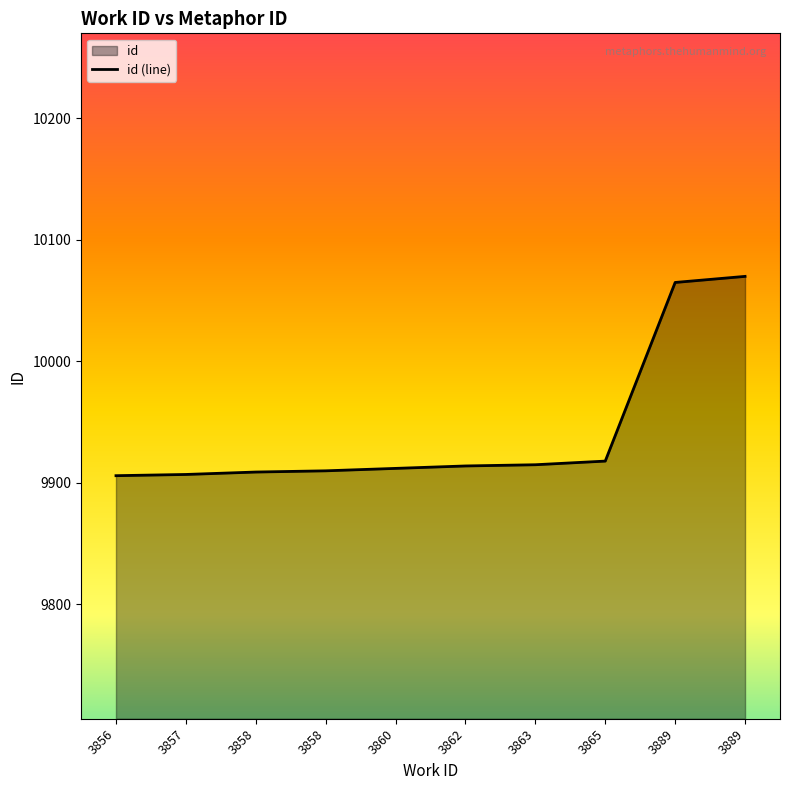

List the labels in order of value, smallest first.

3856, 3857, 3858, 3858, 3860, 3862, 3863, 3865, 3889, 3889